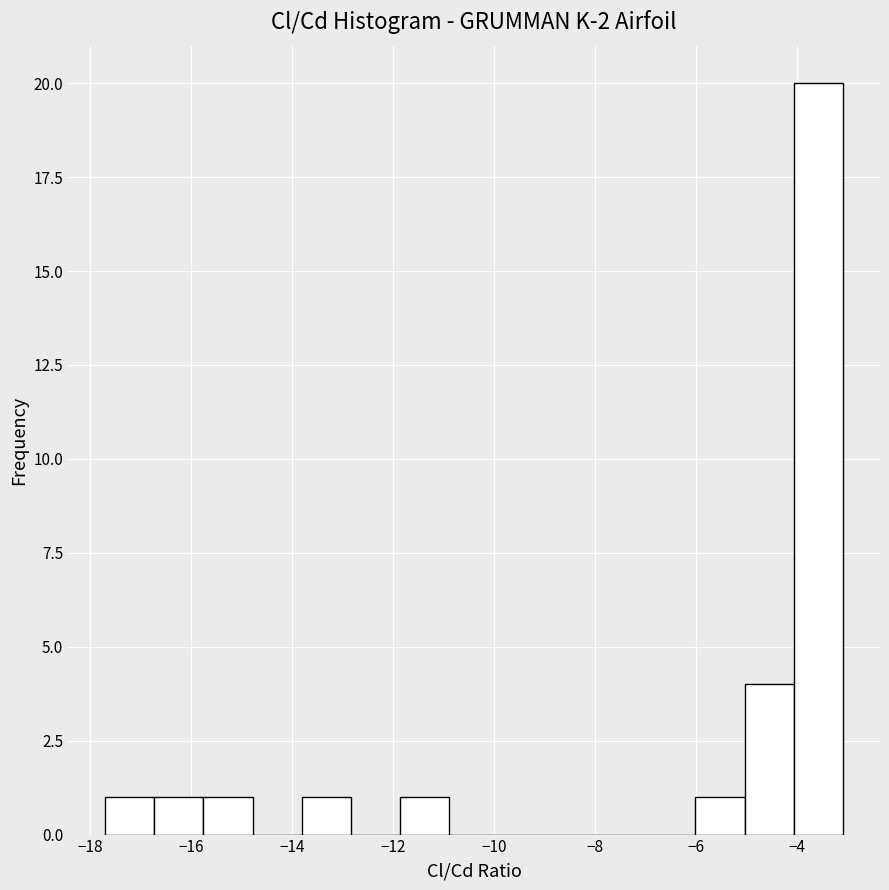

How tall is the bar that spans -5.0 to -4.0 on the x-axis? Neither the bar edges nor the heights are printed on the chart, so give them approximately, as read against the axes.

4